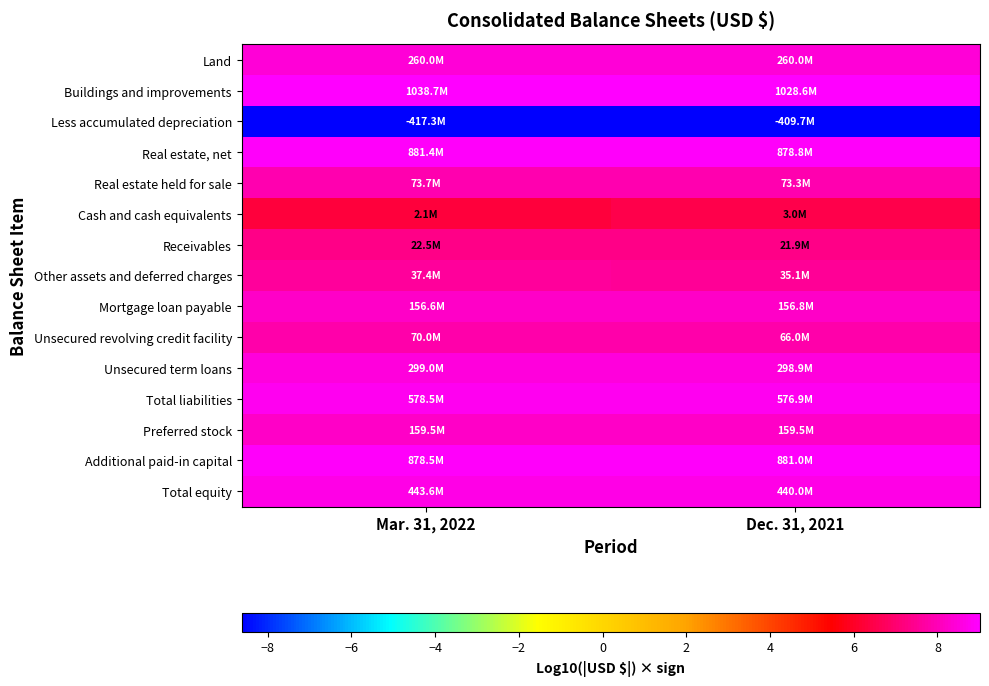

Reading left to right, list all the values displayed in this chart.

Land: Mar. 31, 2022=8.4	Dec. 31, 2021=8.4
Buildings and improvements: Mar. 31, 2022=9.0	Dec. 31, 2021=9.0
Less accumulated depreciation: Mar. 31, 2022=-8.6	Dec. 31, 2021=-8.6
Real estate, net: Mar. 31, 2022=8.9	Dec. 31, 2021=8.9
Real estate held for sale: Mar. 31, 2022=7.9	Dec. 31, 2021=7.9
Cash and cash equivalents: Mar. 31, 2022=6.3	Dec. 31, 2021=6.5
Receivables: Mar. 31, 2022=7.4	Dec. 31, 2021=7.3
Other assets and deferred charges: Mar. 31, 2022=7.6	Dec. 31, 2021=7.5
Mortgage loan payable: Mar. 31, 2022=8.2	Dec. 31, 2021=8.2
Unsecured revolving credit facility: Mar. 31, 2022=7.8	Dec. 31, 2021=7.8
Unsecured term loans: Mar. 31, 2022=8.5	Dec. 31, 2021=8.5
Total liabilities: Mar. 31, 2022=8.8	Dec. 31, 2021=8.8
Preferred stock: Mar. 31, 2022=8.2	Dec. 31, 2021=8.2
Additional paid-in capital: Mar. 31, 2022=8.9	Dec. 31, 2021=8.9
Total equity: Mar. 31, 2022=8.6	Dec. 31, 2021=8.6